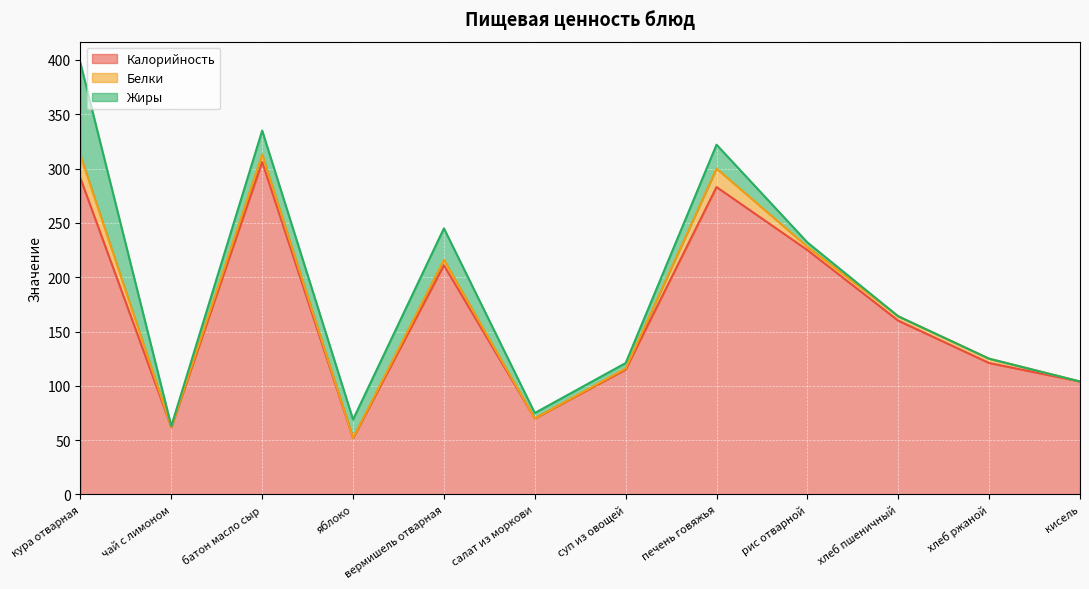

What are all the series names shown in the legend?

Калорийность, Белки, Жиры